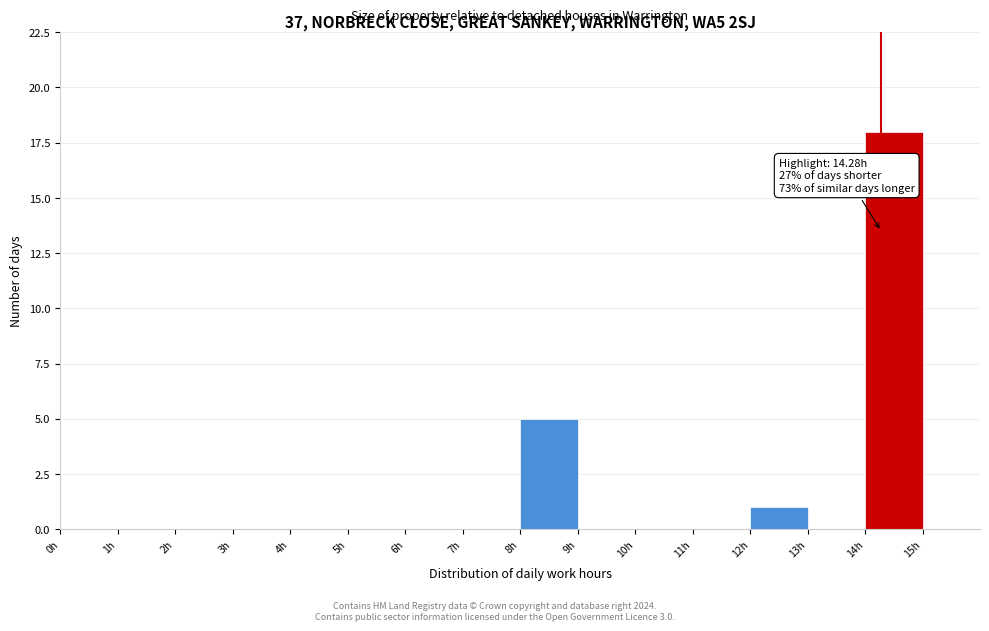

Which range on the x-axis has the tallest bar?

14 to 15